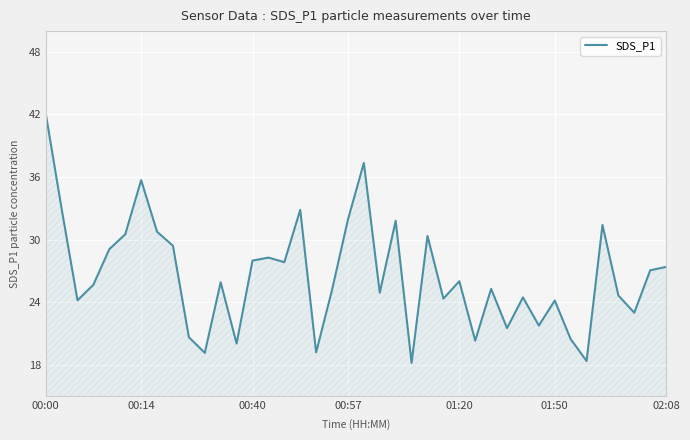

What is the difference between the maximum and second lowest values?

23.8